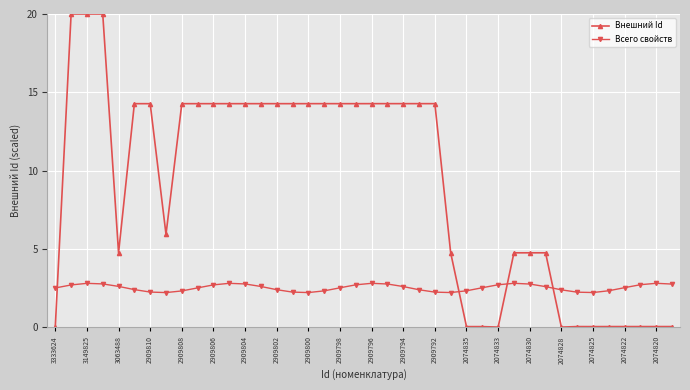

How many Всего свойств values are between 2 and 3?

40